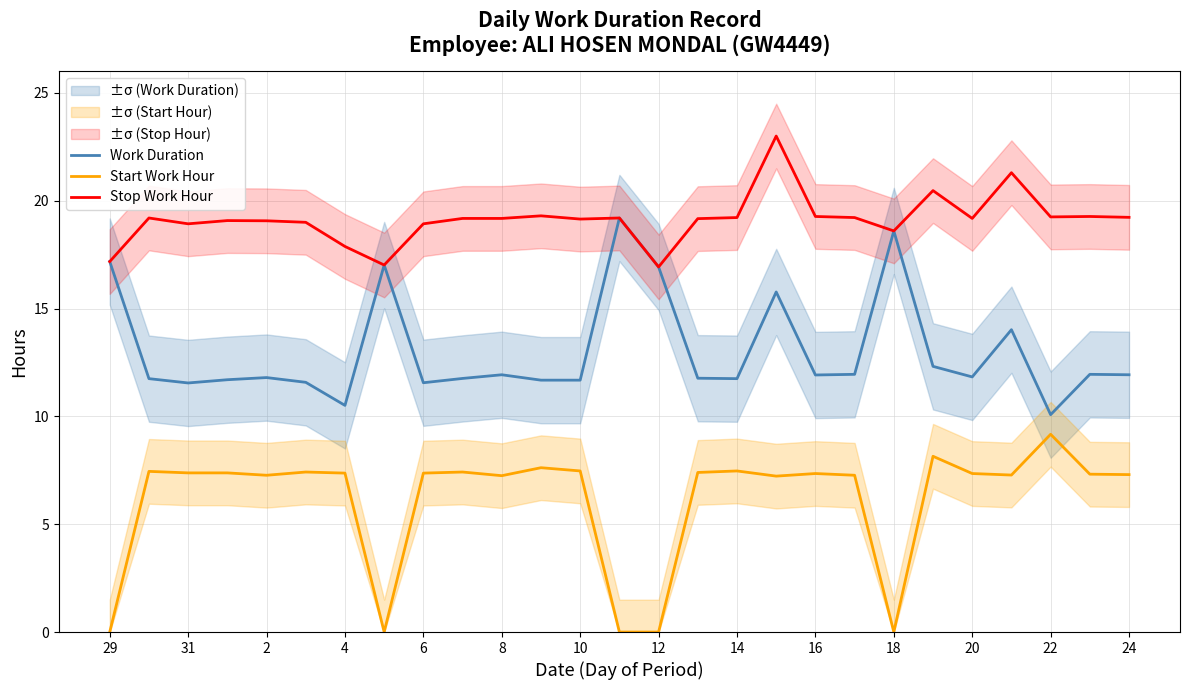

Which category has the lowest value across all series?

29